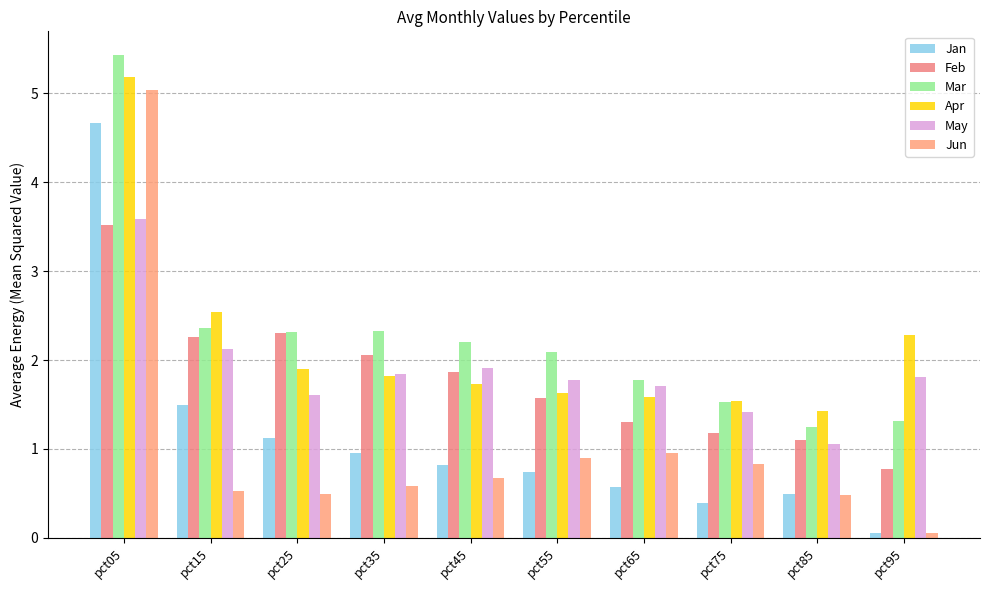

Reading right to left, what are all the values shown in this chart?

Jan: pct95=0.1	pct85=0.5	pct75=0.4	pct65=0.6	pct55=0.7	pct45=0.8	pct35=1.0	pct25=1.1	pct15=1.5	pct05=4.7
Feb: pct95=0.8	pct85=1.1	pct75=1.2	pct65=1.3	pct55=1.6	pct45=1.9	pct35=2.1	pct25=2.3	pct15=2.3	pct05=3.5
Mar: pct95=1.3	pct85=1.2	pct75=1.5	pct65=1.8	pct55=2.1	pct45=2.2	pct35=2.3	pct25=2.3	pct15=2.4	pct05=5.4
Apr: pct95=2.3	pct85=1.4	pct75=1.5	pct65=1.6	pct55=1.6	pct45=1.7	pct35=1.8	pct25=1.9	pct15=2.5	pct05=5.2
May: pct95=1.8	pct85=1.1	pct75=1.4	pct65=1.7	pct55=1.8	pct45=1.9	pct35=1.8	pct25=1.6	pct15=2.1	pct05=3.6
Jun: pct95=0.1	pct85=0.5	pct75=0.8	pct65=1.0	pct55=0.9	pct45=0.7	pct35=0.6	pct25=0.5	pct15=0.5	pct05=5.0